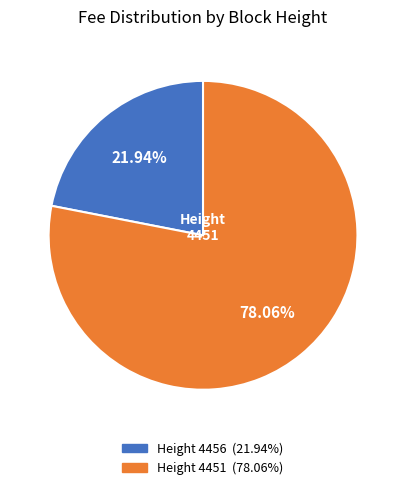

Does any single category account for the majority?

Yes